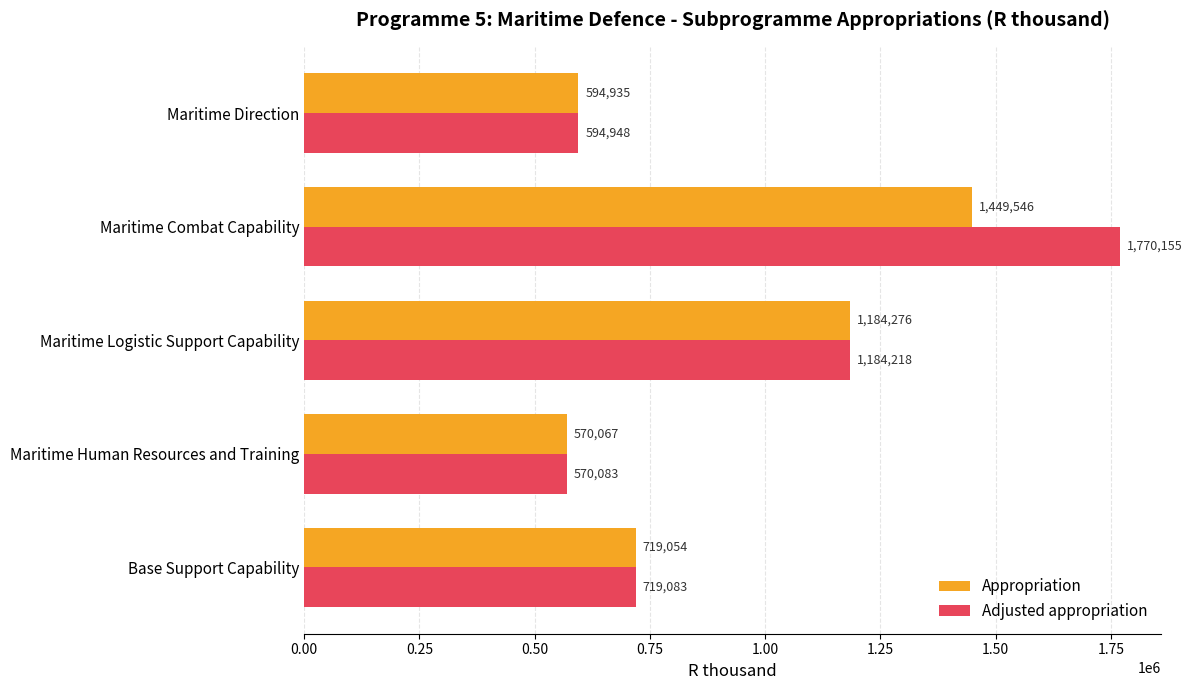

Is it true that Appropriation equals 1238087 at Base Support Capability?

False